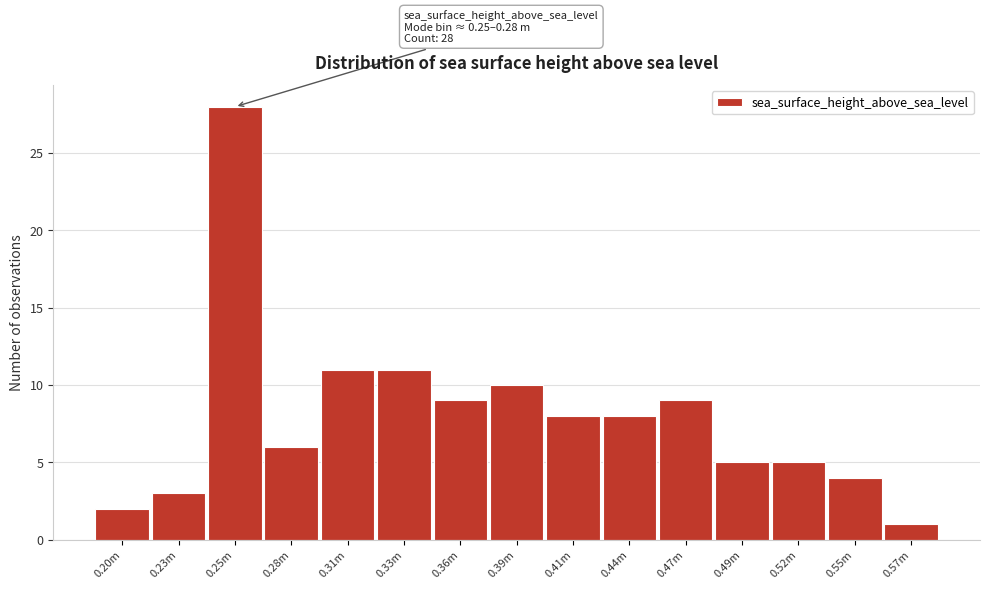

Reading left to right, extract all data points from this chart.

2	3	28	6	11	11	9	10	8	8	9	5	5	4	1